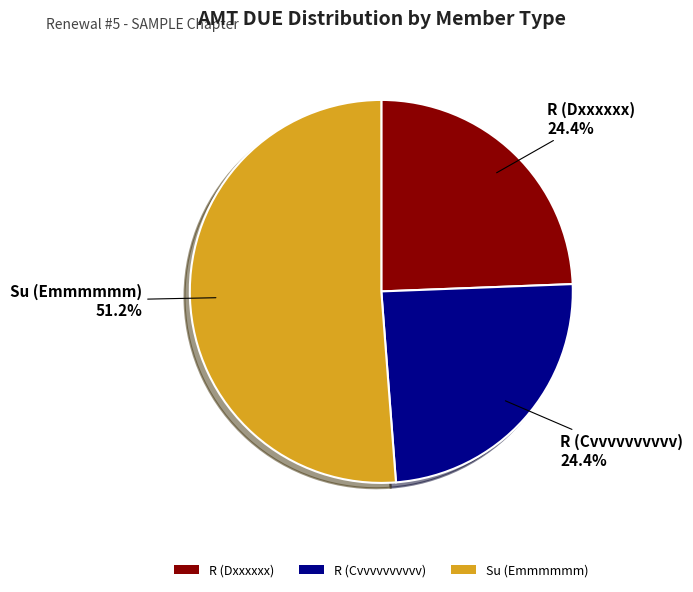

To the nearest percent, what is the combined percentage of Su (Emmmmmm) and R (Dxxxxxx)?

76%